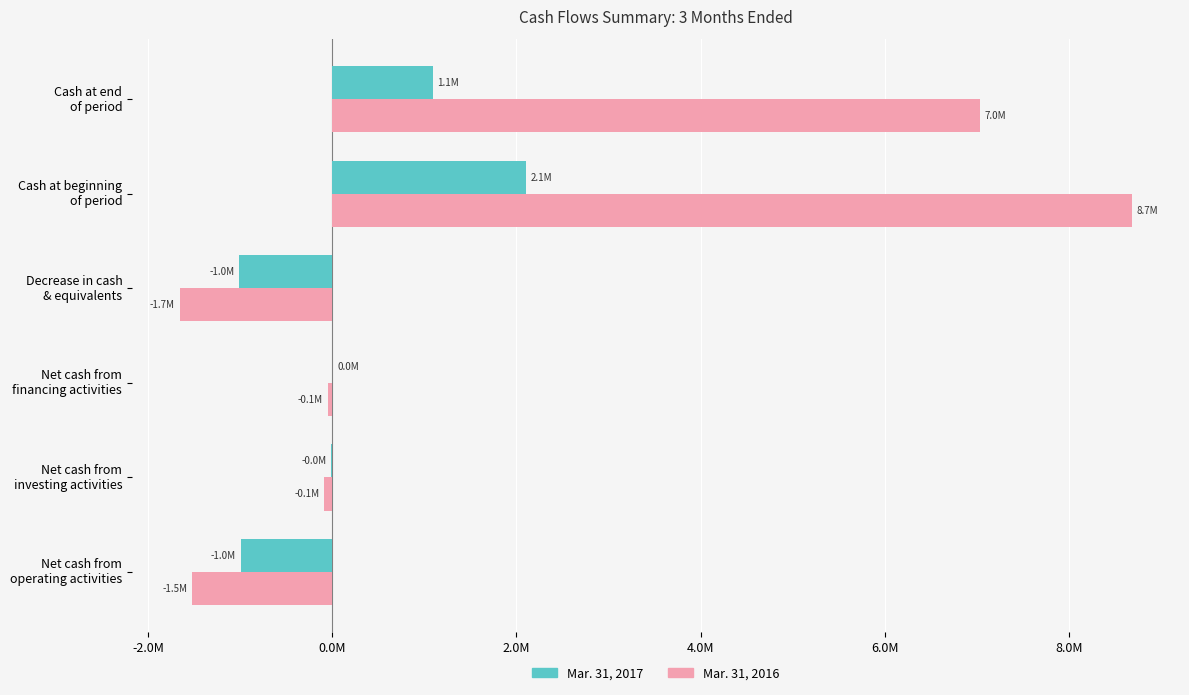

Which category has the highest value in the Mar. 31, 2016 series?

Cash at beginning
of period